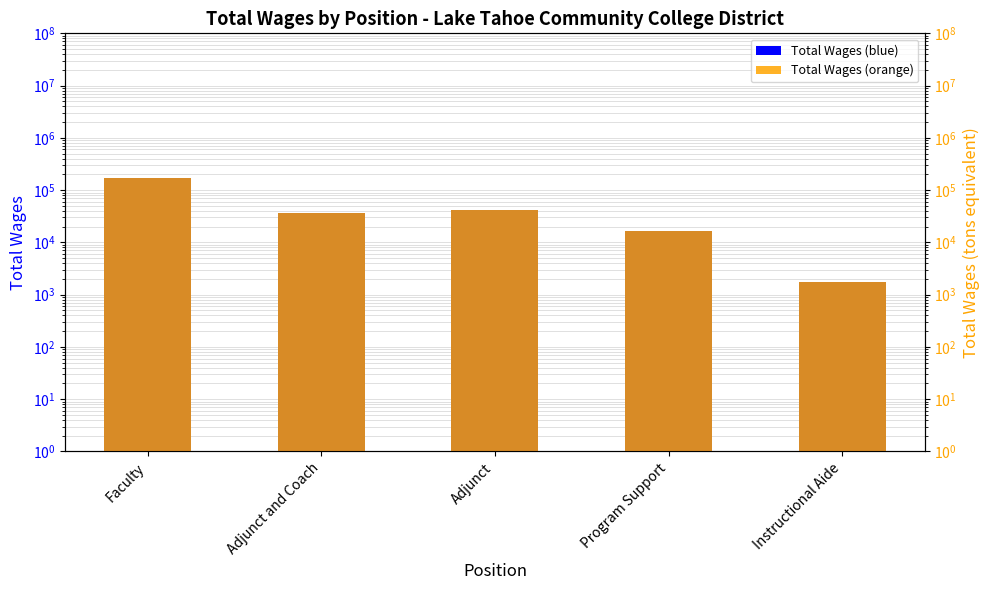

True or false: Total Wages (ref) has a value of 16460 at Program Support.

True